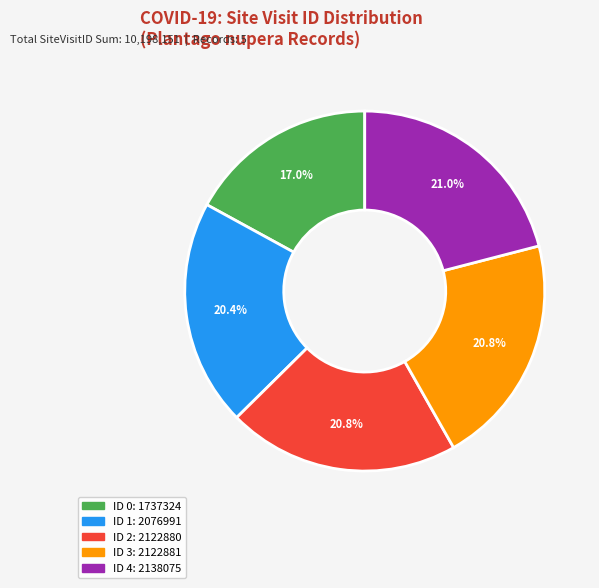

Approximately how many times larger is the value at ID 0 compared to ID 4?

0.8